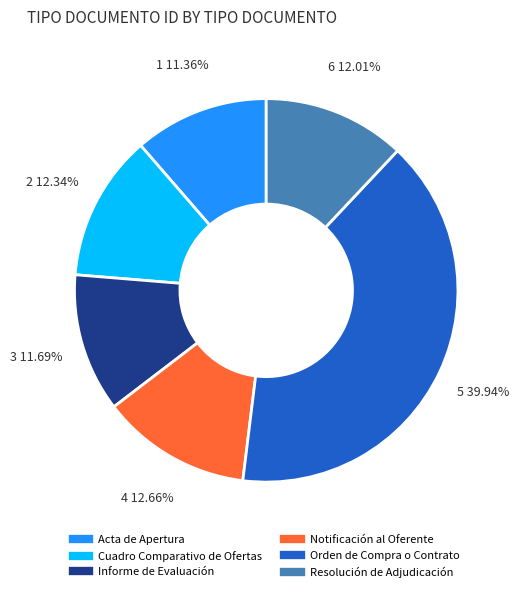

To the nearest percent, what is the combined percentage of Orden de Compra o Contrato and Acta de Apertura?

51%